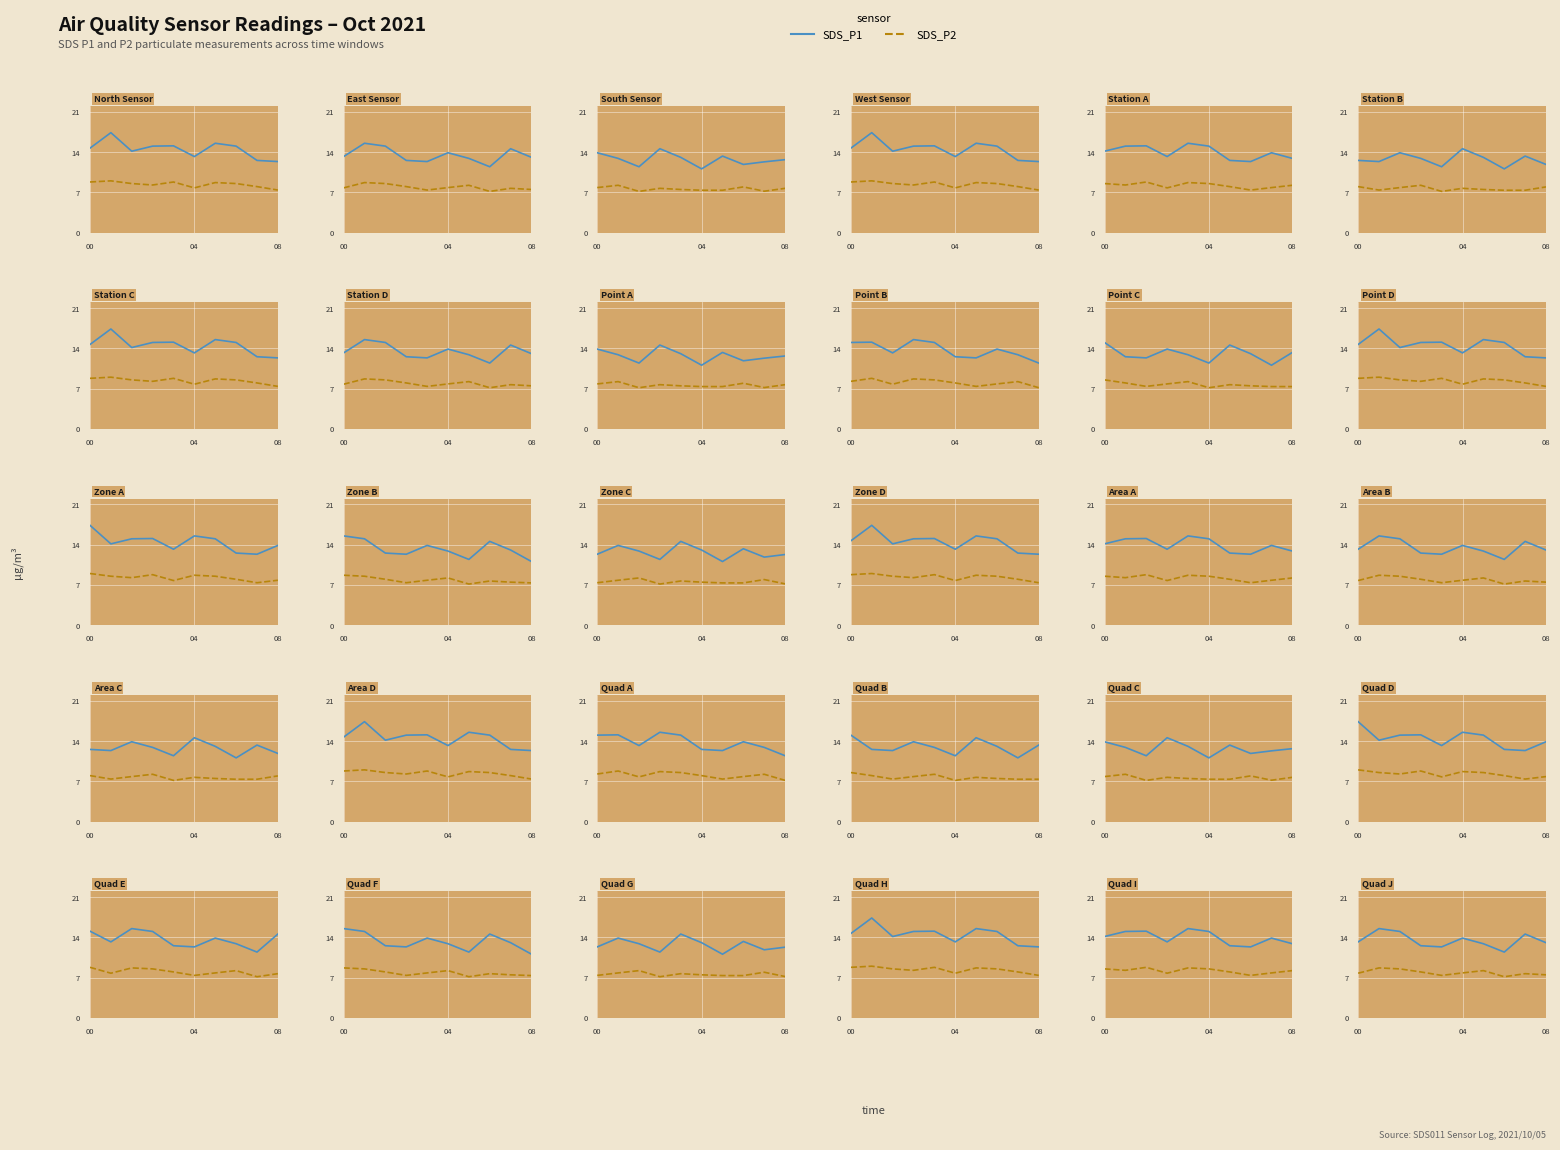

The value of SDS_P1 at 7 is 15.8. True or false?

False